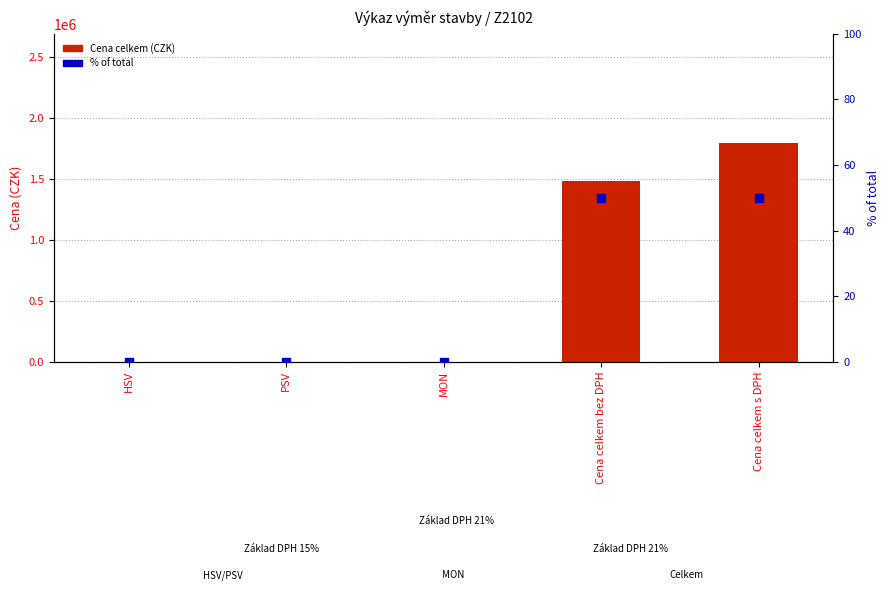

Which series has the widest spread of Y values?

Cena celkem